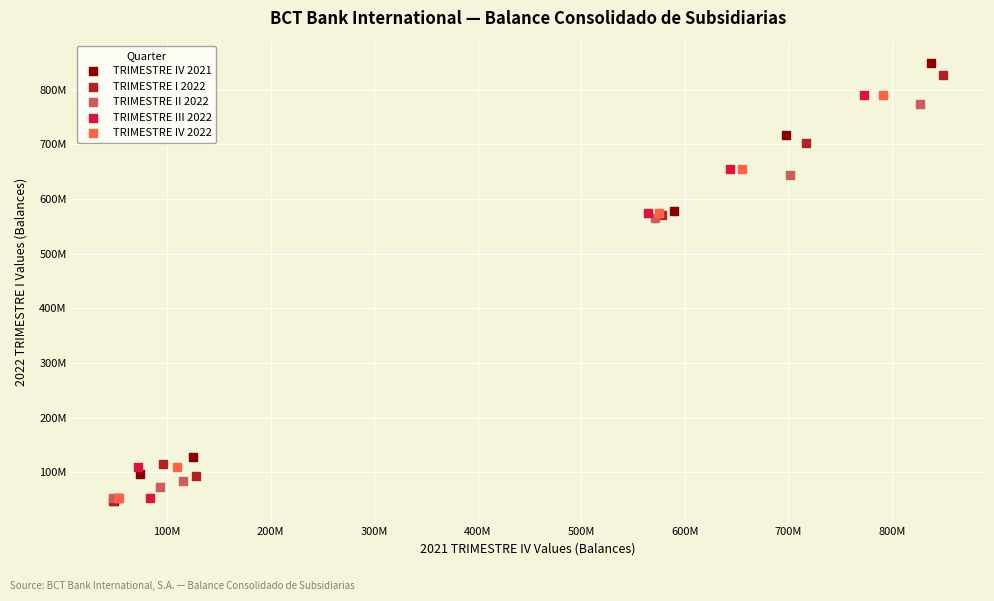

Which series reaches the maximum Y coordinate?

TRIMESTRE IV 2021